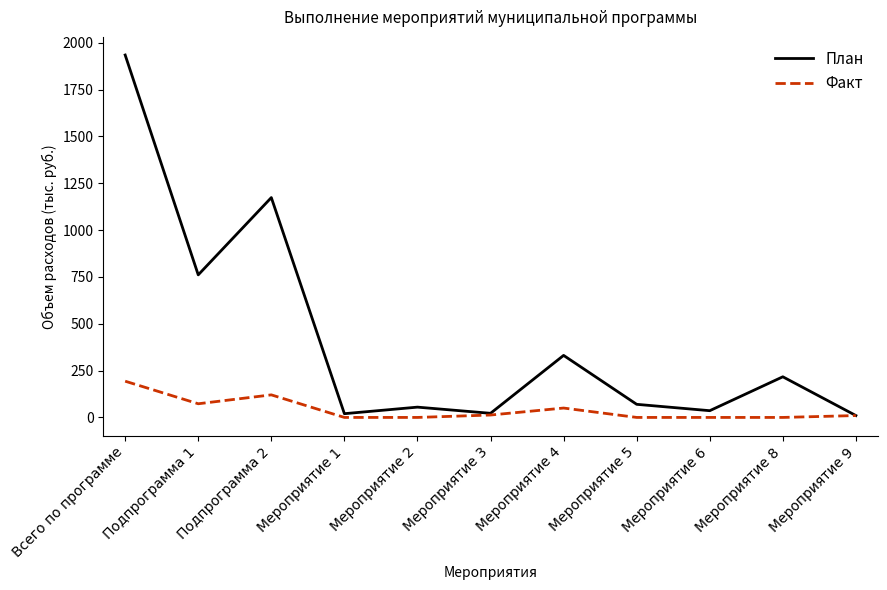

Where is the first local maximum for Факт?

Подпрограмма 2